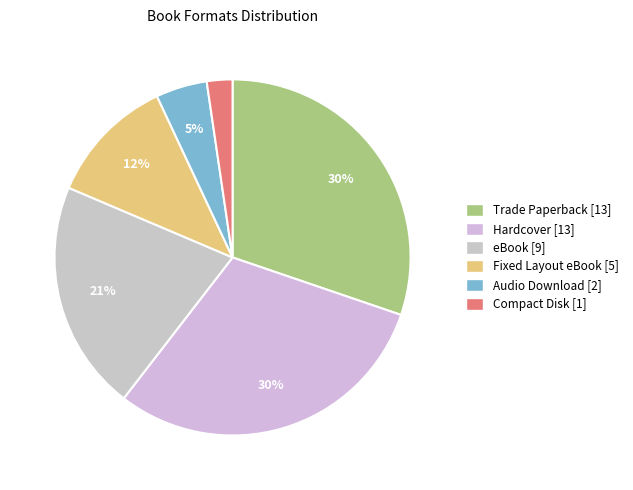

What is the change in value from Audio Download to Compact Disk?

-1